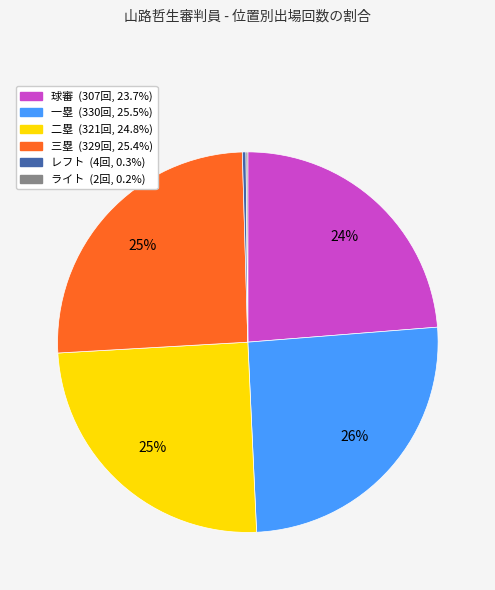

Combined, do 球審 and 三塁 account for over 50%?

No